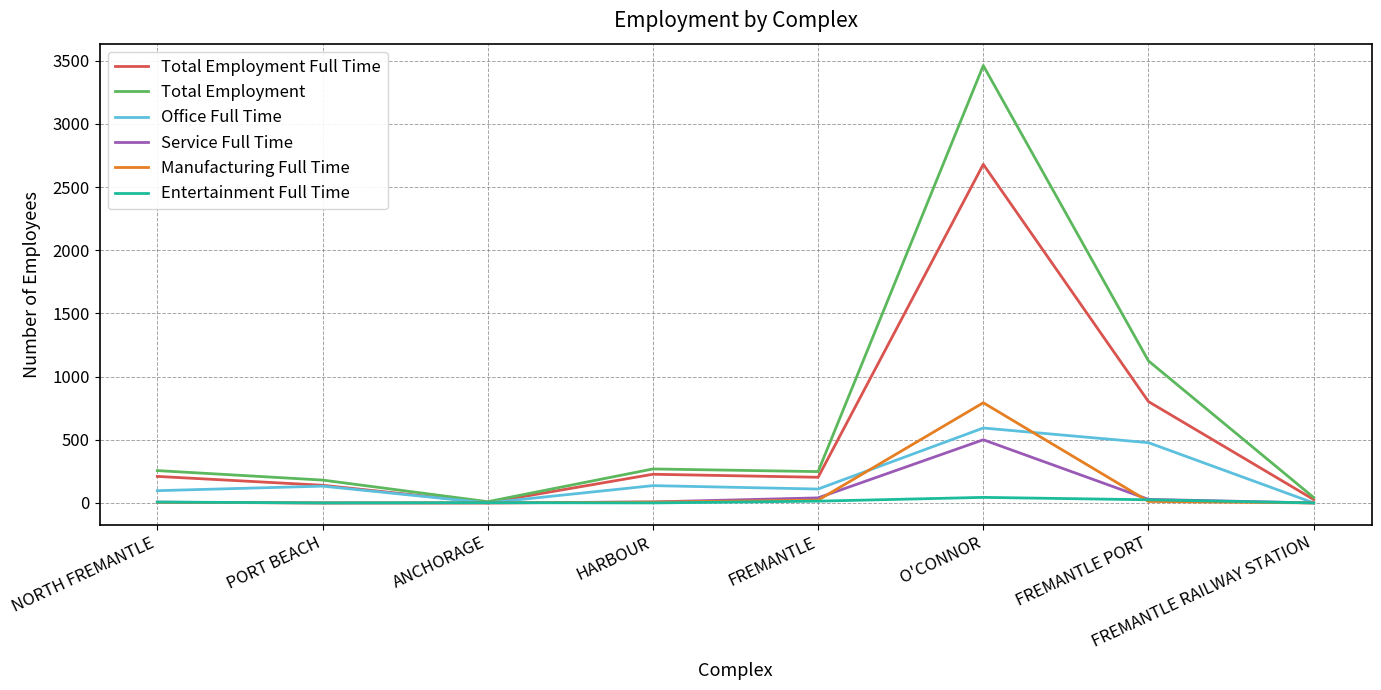

What are all the series names shown in the legend?

Total Employment Full Time, Total Employment, Office Full Time, Service Full Time, Manufacturing Full Time, Entertainment Full Time